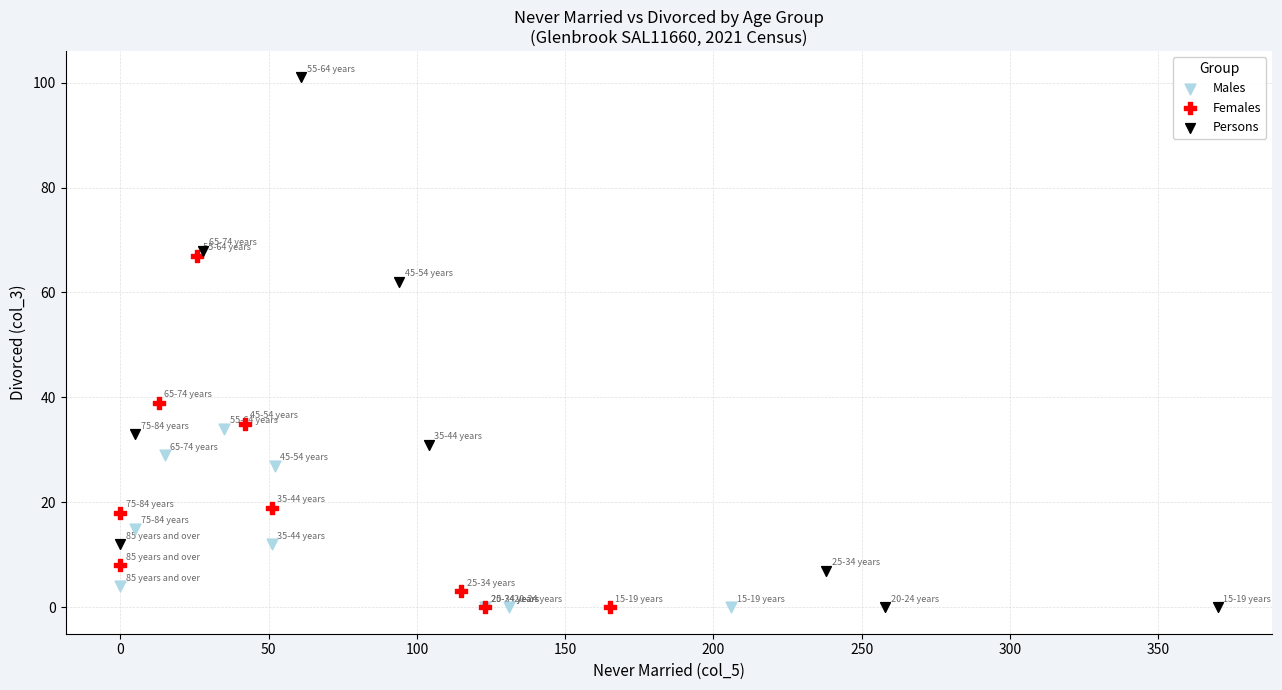

Which series contains the highest Y value?

Persons